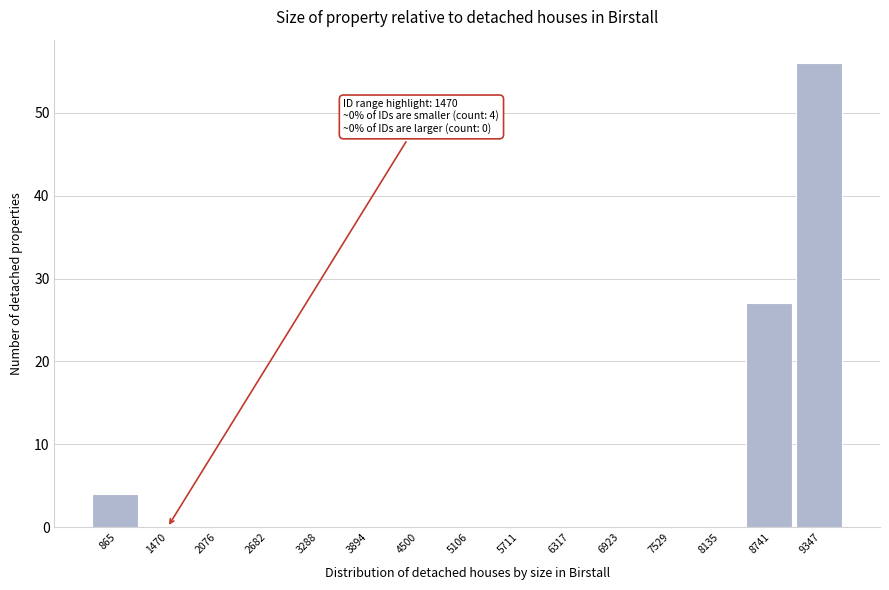

Reading right to left, list all the values displayed in this chart.

9347=56	8741=27	8135=0	7529=0	6923=0	6317=0	5711=0	5106=0	4500=0	3894=0	3288=0	2682=0	2076=0	1470=0	865=4